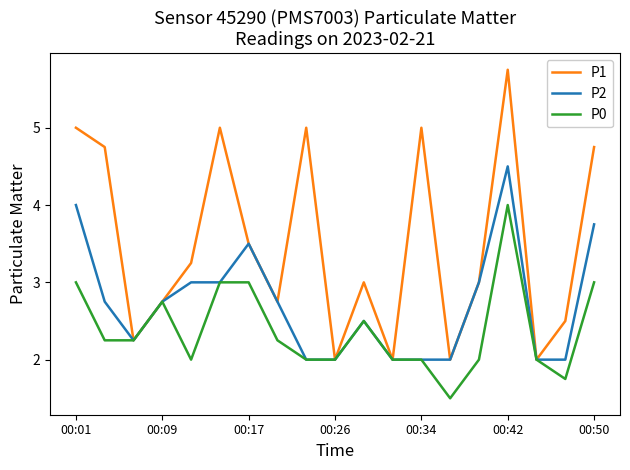

Rank the series by their maximum value, from highest to lowest.

P1, P2, P0